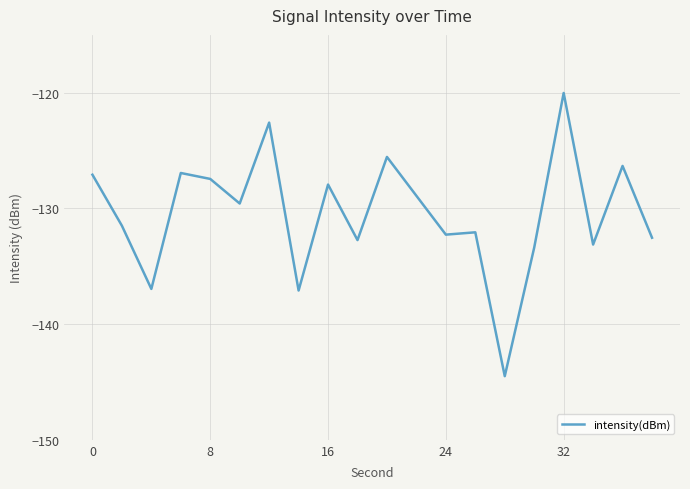

What is the difference between the maximum and minimum values?

24.5